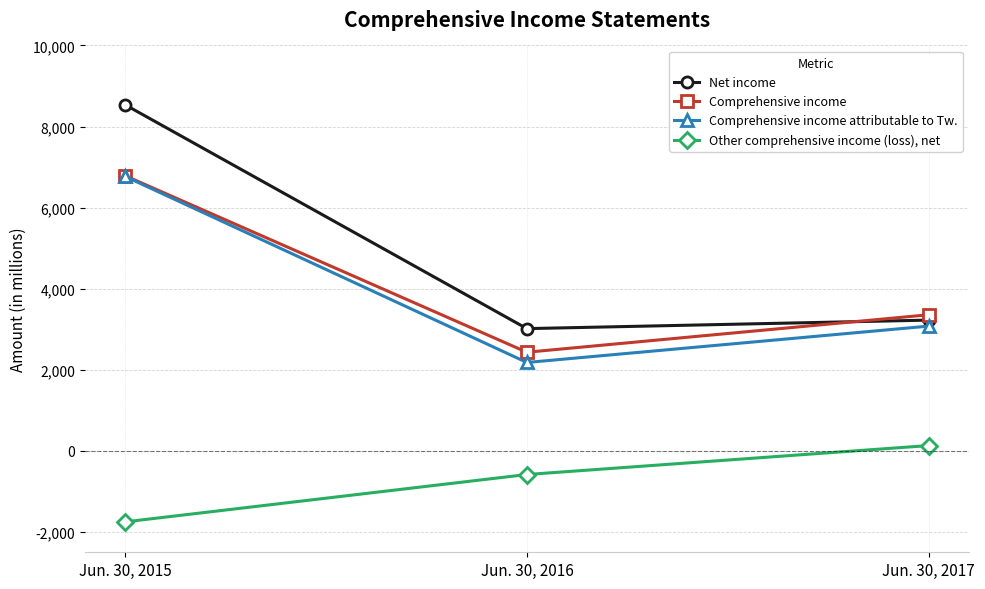

What is the total value across all series at Jun. 30, 2015?

20344